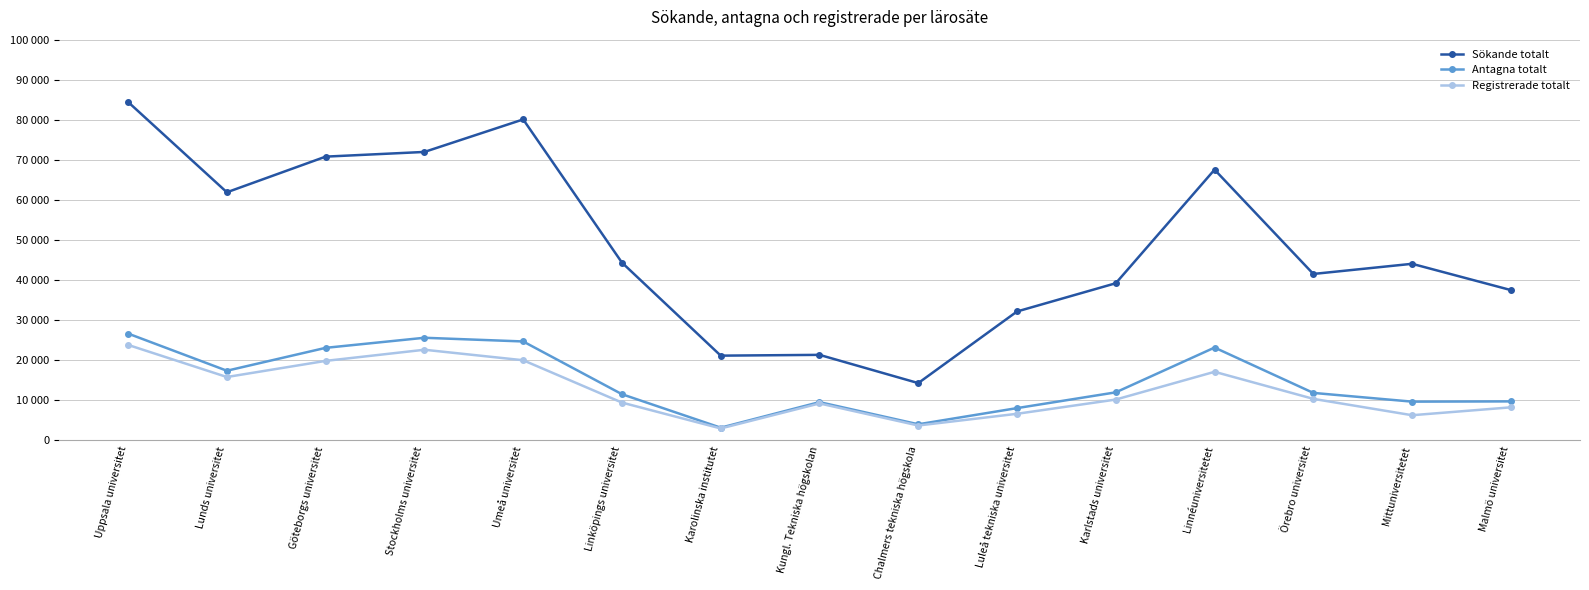

Does the chart have visible grid lines?

Yes